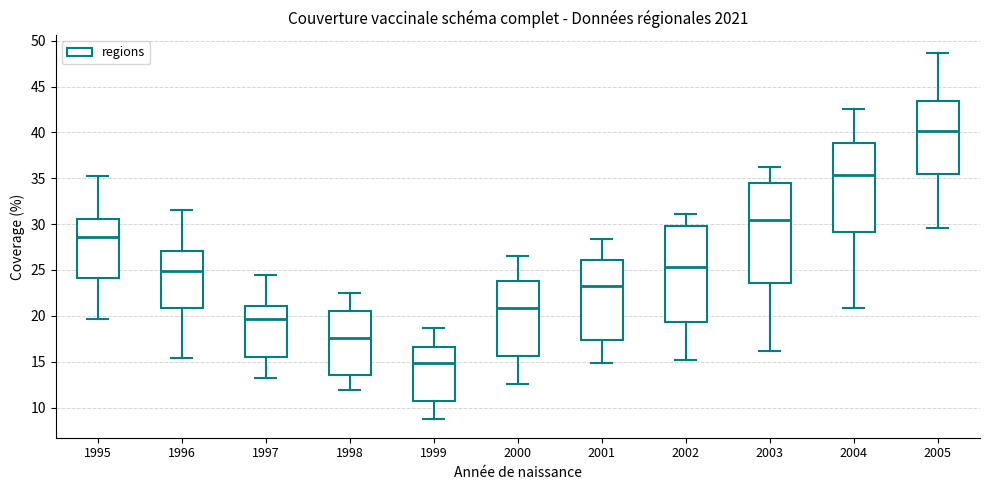

Reading left to right, read every box against the y-axis: the position of its median line, the range the box covers, and the ends of its whiskers. The values are not printed on the chart, so give them approximately, as read against the axis.

1995: median 28.5, box 24.0 to 30.5, whiskers 19.5 to 35.0
1996: median 25.0, box 21.0 to 27.0, whiskers 15.5 to 31.5
1997: median 19.5, box 15.5 to 21.0, whiskers 13.0 to 24.5
1998: median 17.5, box 13.5 to 20.5, whiskers 12.0 to 22.5
1999: median 15.0, box 10.5 to 16.5, whiskers 8.5 to 18.5
2000: median 21.0, box 15.5 to 24.0, whiskers 12.5 to 26.5
2001: median 23.5, box 17.5 to 26.0, whiskers 15.0 to 28.5
2002: median 25.5, box 19.5 to 30.0, whiskers 15.0 to 31.0
2003: median 30.5, box 23.5 to 34.5, whiskers 16.0 to 36.5
2004: median 35.5, box 29.0 to 39.0, whiskers 21.0 to 42.5
2005: median 40.0, box 35.5 to 43.5, whiskers 29.5 to 48.5